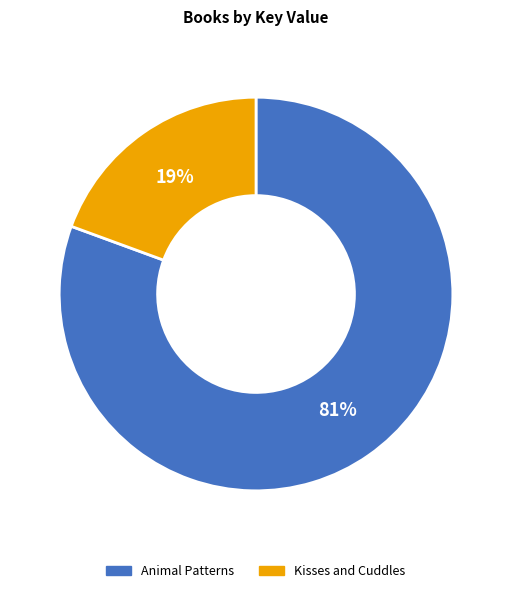

What percentage is the Animal Patterns slice, to the nearest percent?

81%